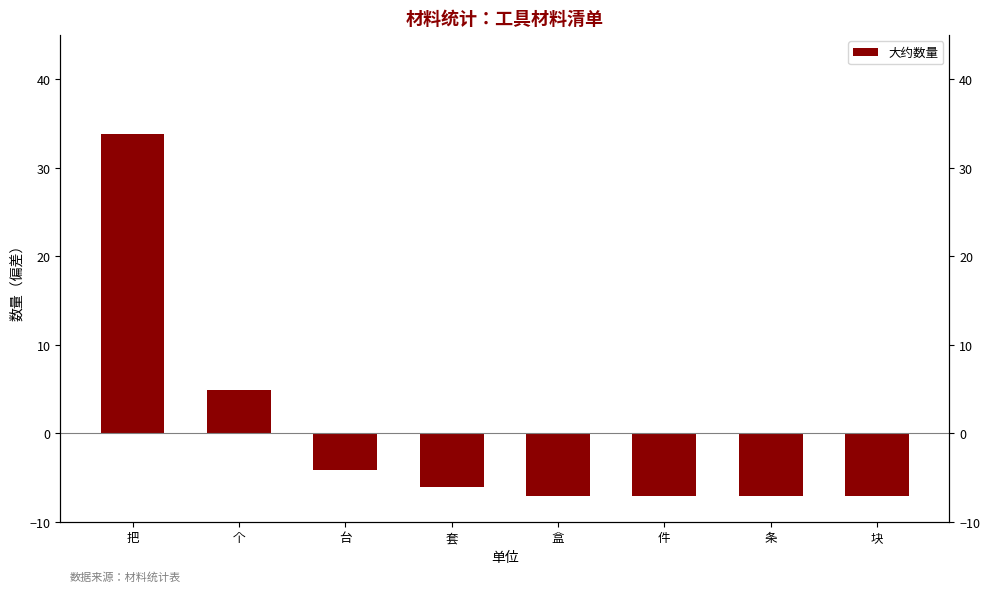

What is the minimum value shown in the chart?

-7.1